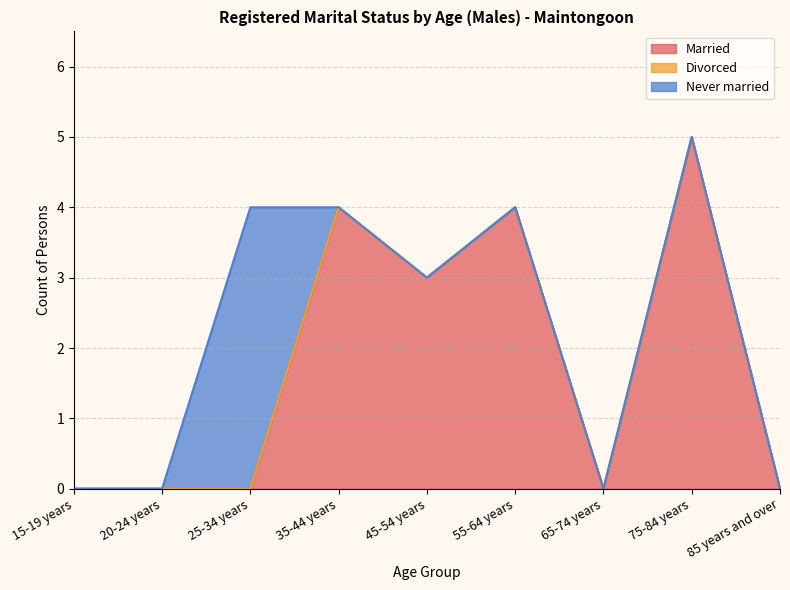

Reading left to right, list all the values displayed in this chart.

Married: 15-19 years=0	20-24 years=0	25-34 years=0	35-44 years=4	45-54 years=3	55-64 years=4	65-74 years=0	75-84 years=5	85 years and over=0
Divorced: 15-19 years=0	20-24 years=0	25-34 years=0	35-44 years=0	45-54 years=0	55-64 years=0	65-74 years=0	75-84 years=0	85 years and over=0
Never married: 15-19 years=0	20-24 years=0	25-34 years=4	35-44 years=0	45-54 years=0	55-64 years=0	65-74 years=0	75-84 years=0	85 years and over=0